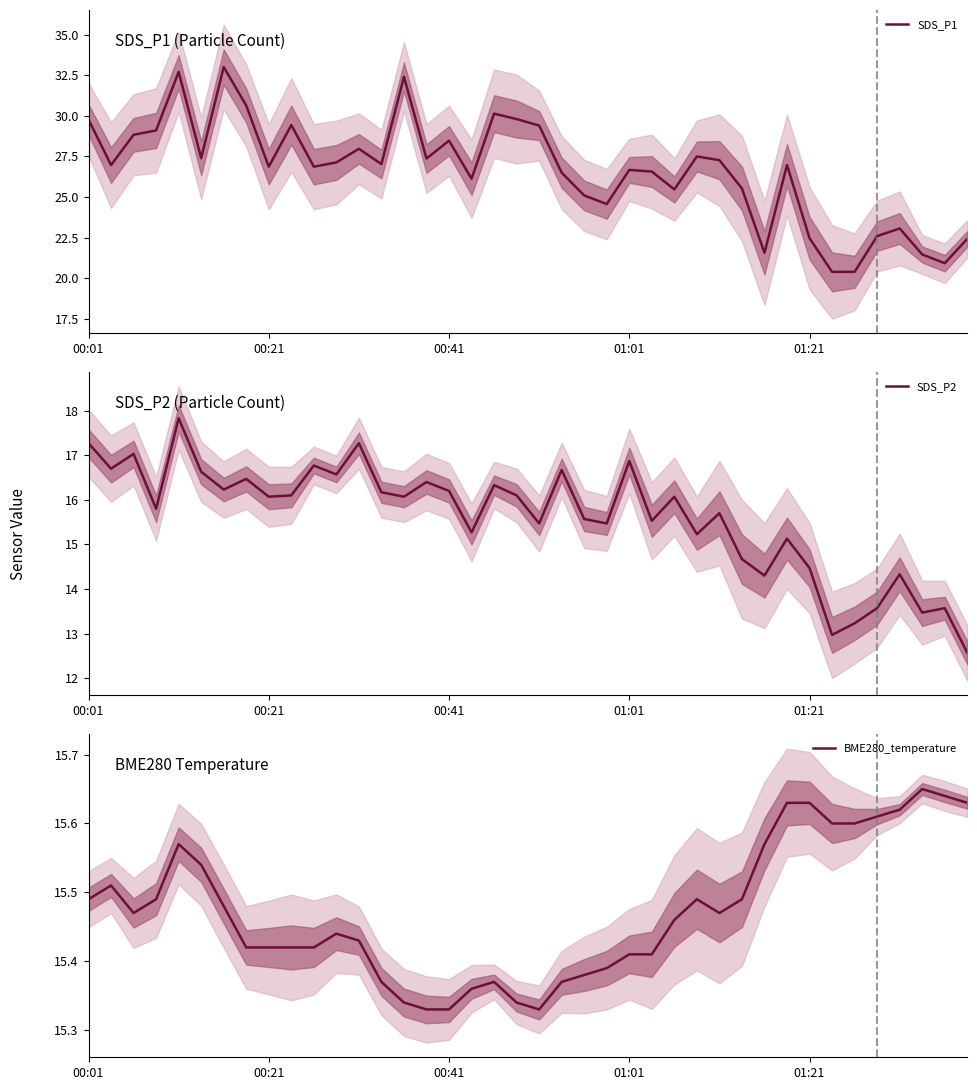

The BME280_temperature series shows 25.3 at 00:01. True or false?

False